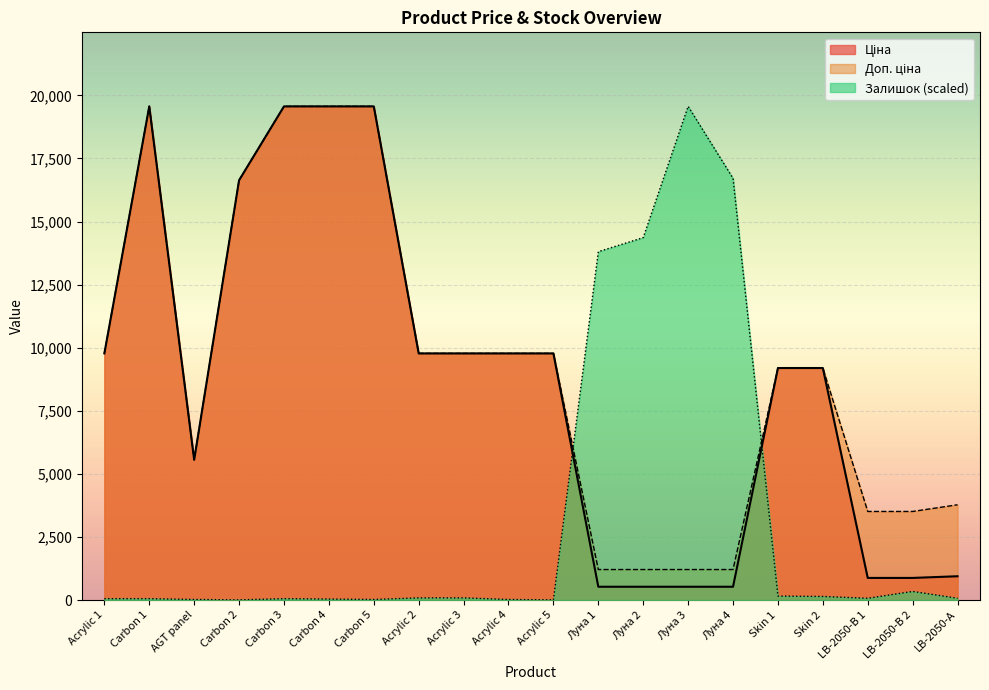

At how many categories does at least one series exceed 17681?

5